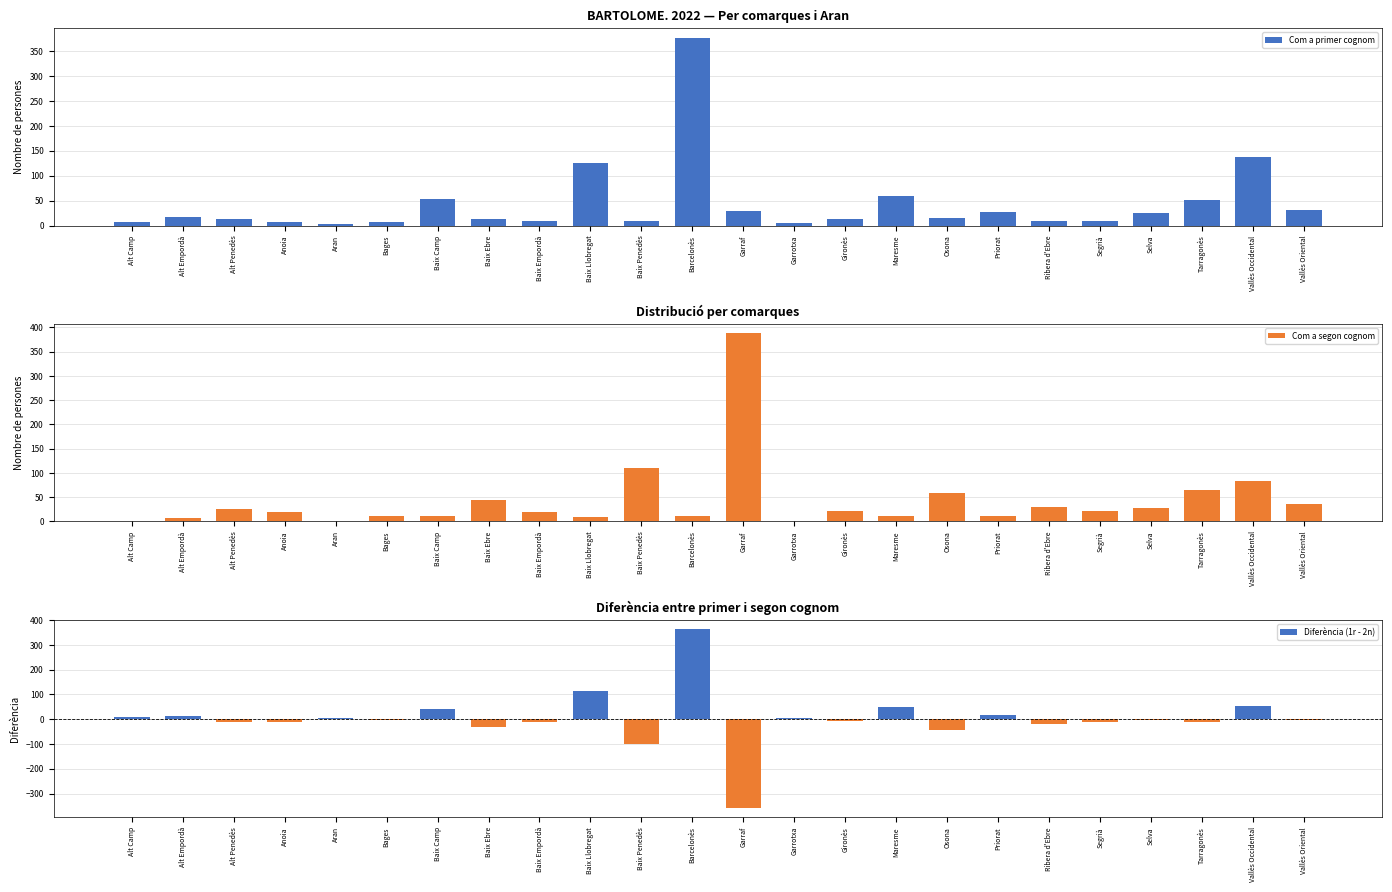

What is the lowest value of the Com a primer cognom series?

4